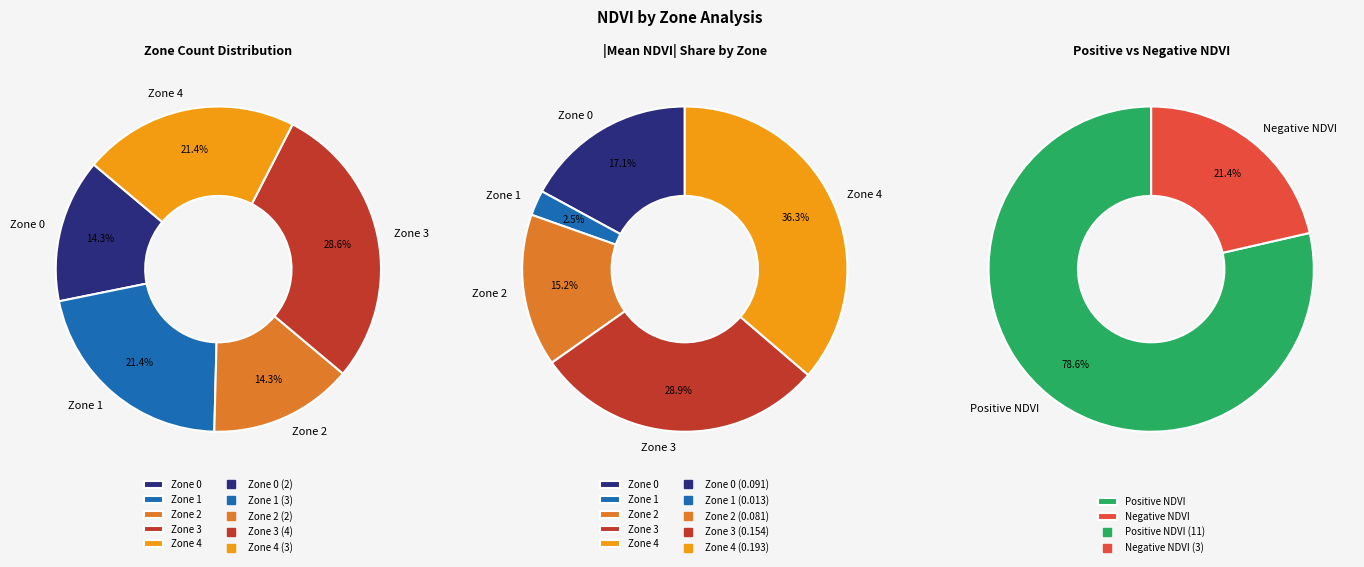

To the nearest percent, what is the average slice percentage?

20%